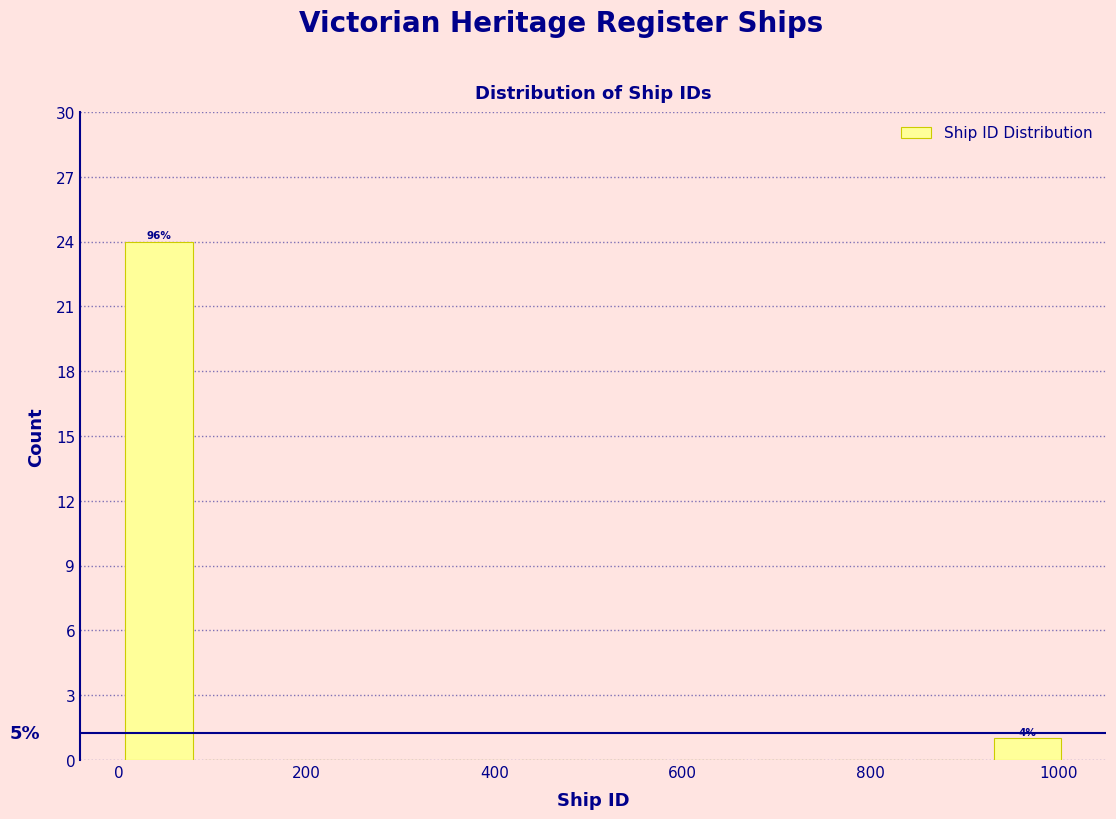

Over which range of the x-axis is the bar tallest?

0 to 80